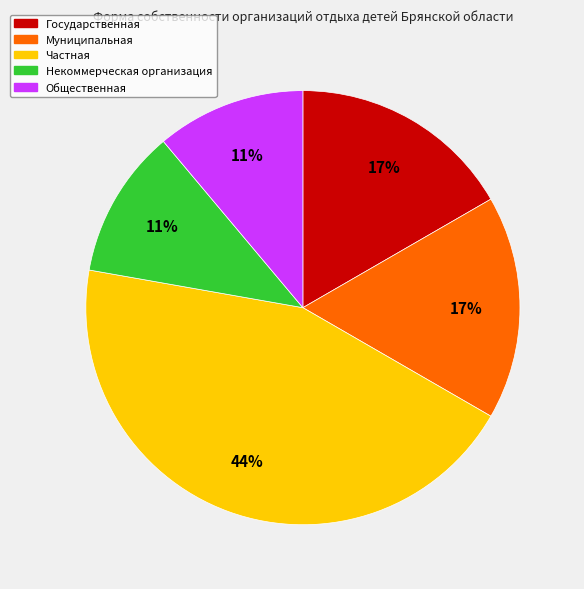

The Некоммерческая организация slice represents 4% of the pie. True or false?

False